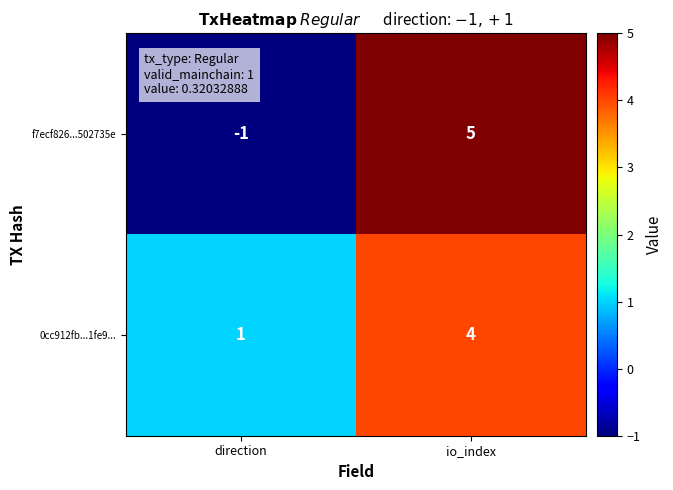

At which category is the sum across all series the highest?

io_index